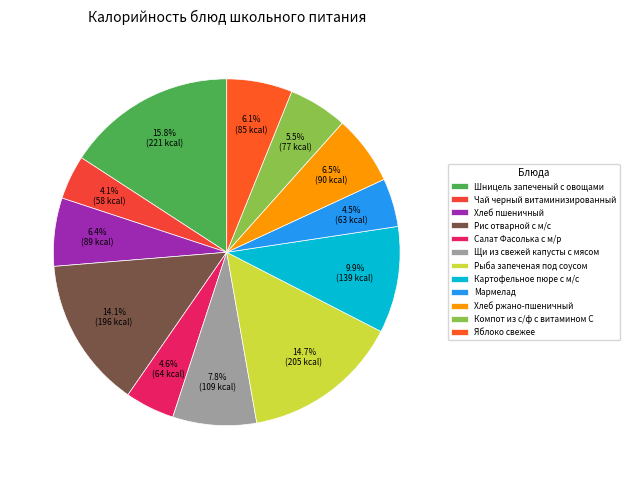

What percentage is the Чай черный витаминизированный slice, to the nearest percent?

4%